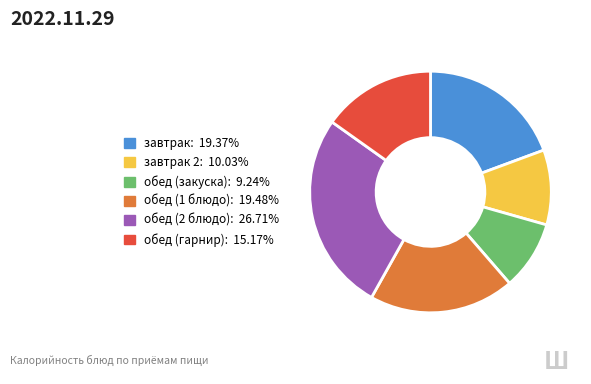

How many segments does this pie chart have?

6